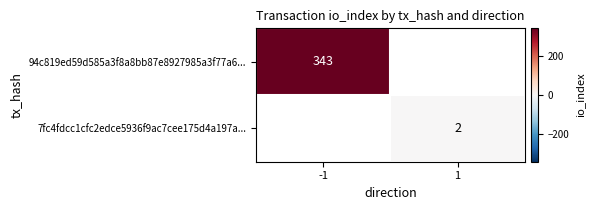

The value of 7fc4fdcc1cfc2edce5936f9ac7cee175d4a197a... at 1 is 2.0. True or false?

True